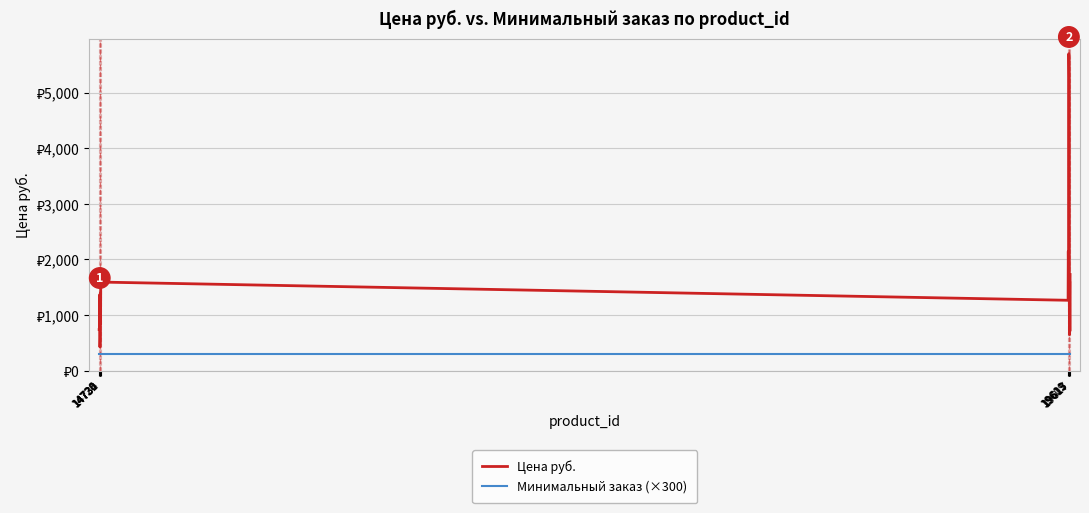

True or false: Минимальный заказ (×300) and Цена руб. intersect in this chart.

False